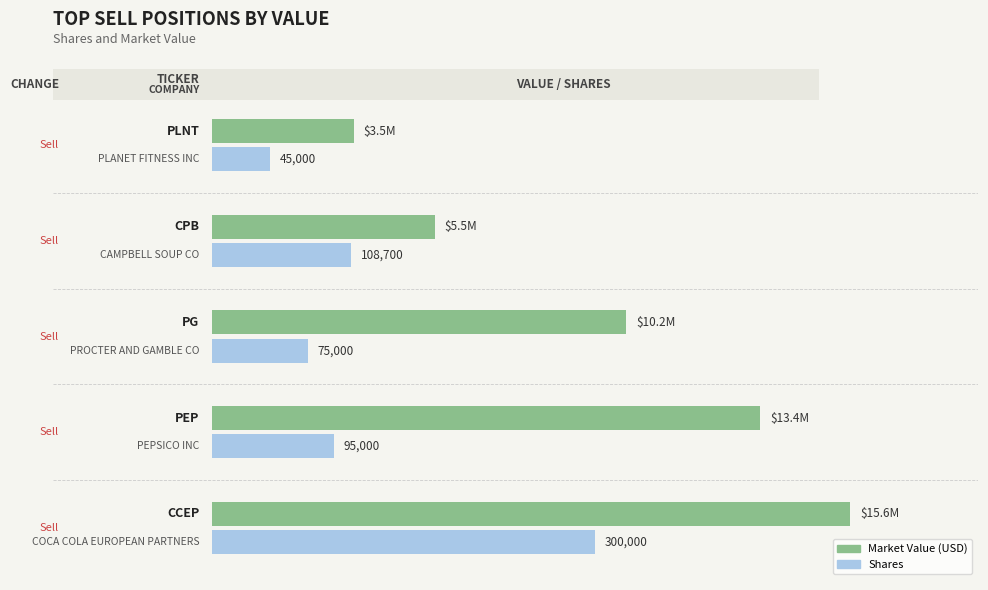

Between −40 and 40, which series saw the biggest shift?

Value (USD)